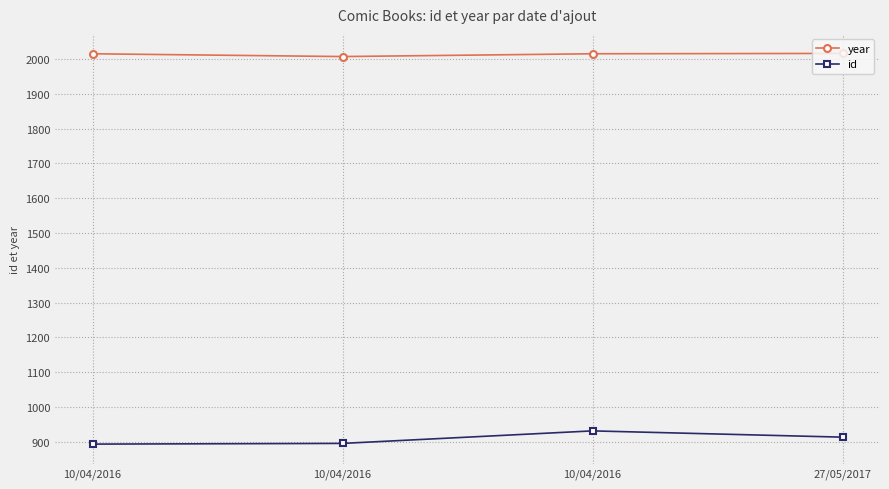

What is the difference between the maximum and minimum values in the year series?

9